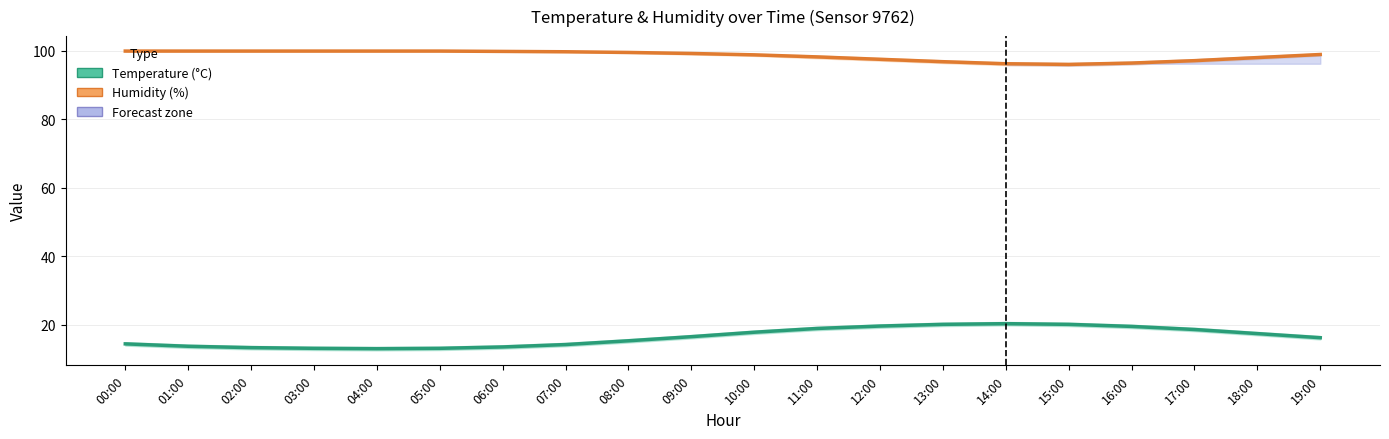

Reading left to right, transcribe all the data shown in this chart.

Temperature (°C): 14.4	13.7	13.3	13.1	13.0	13.1	13.5	14.2	15.3	16.5	17.8	18.9	19.6	20.1	20.3	20.1	19.5	18.6	17.4	16.2
Humidity (%): 99.9	99.9	99.9	99.9	99.9	99.9	99.8	99.7	99.5	99.2	98.8	98.2	97.5	96.8	96.2	96.0	96.4	97.1	98.0	98.9